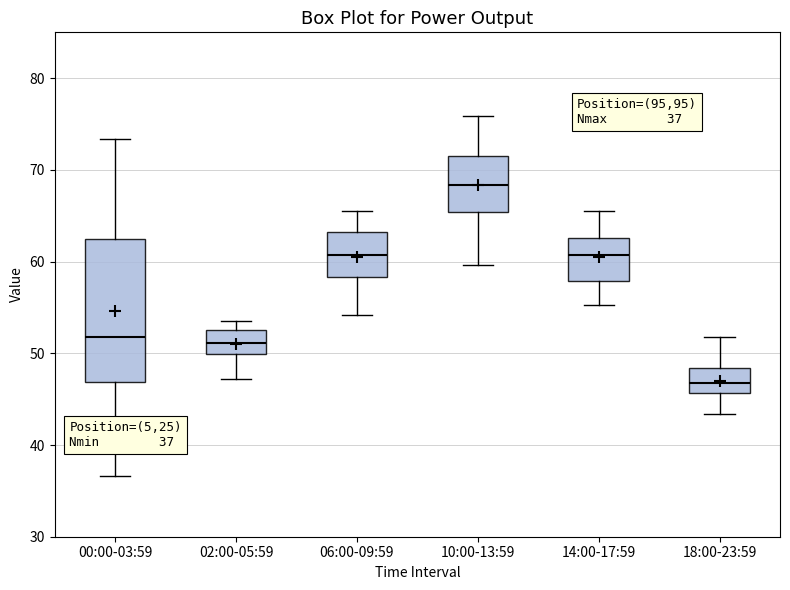

Which box's median line is the lowest?

18:00-23:59